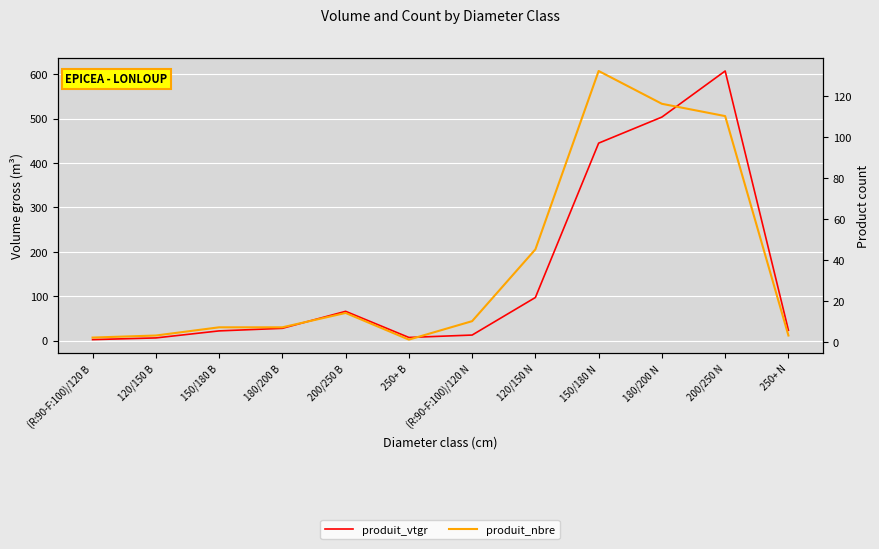

The produit_vtgr series shows 22.4 at 120/150 N. True or false?

False